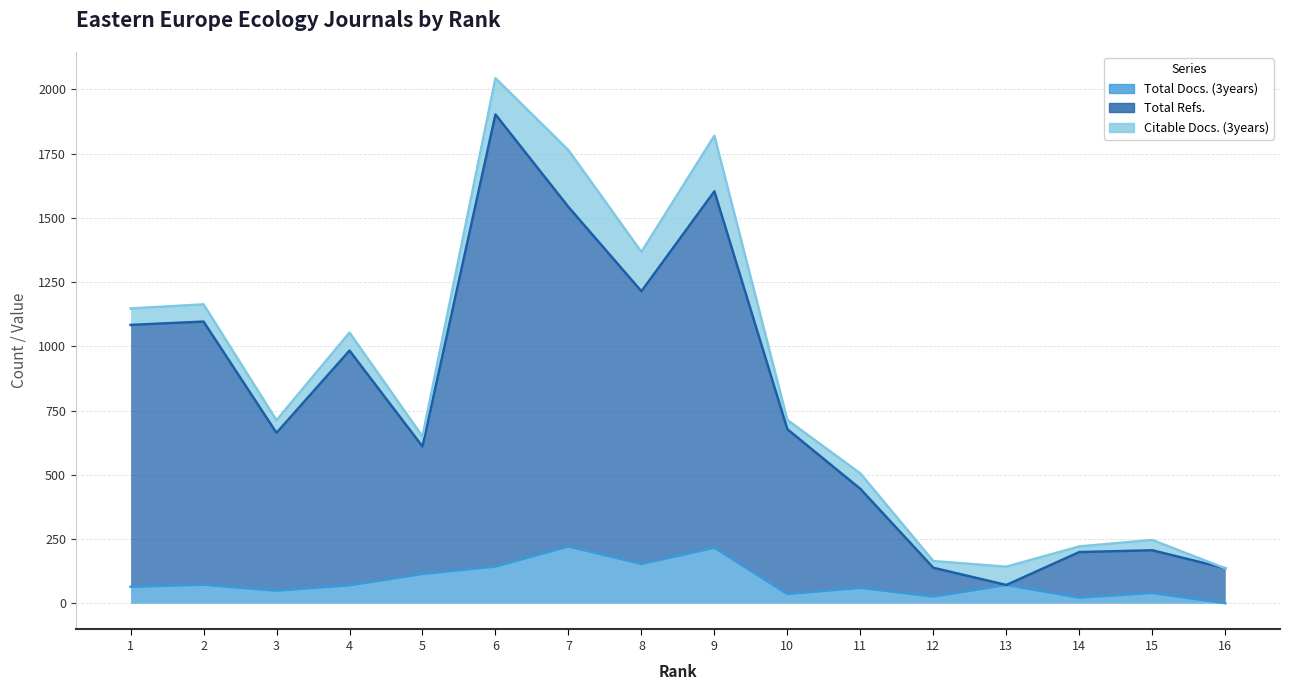

Which category has the highest value across all series?

6